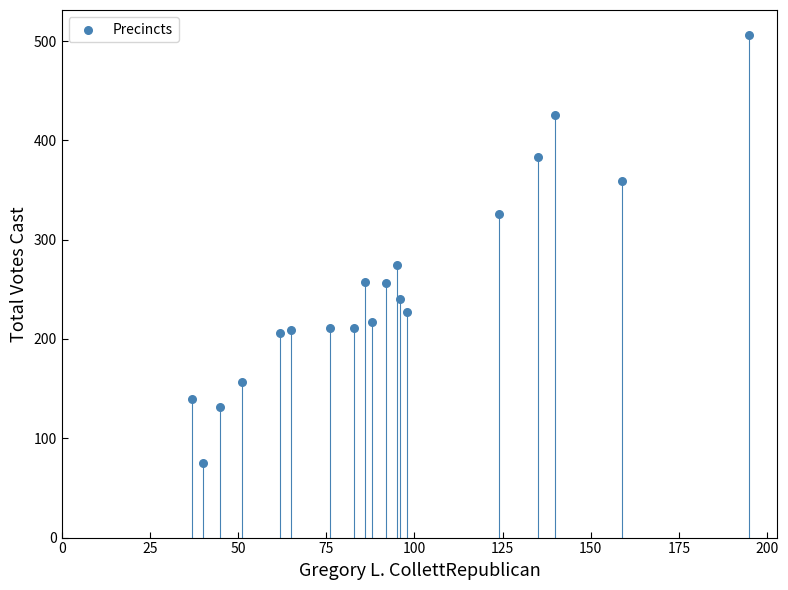

What is the range of X values (max minus min)?

158